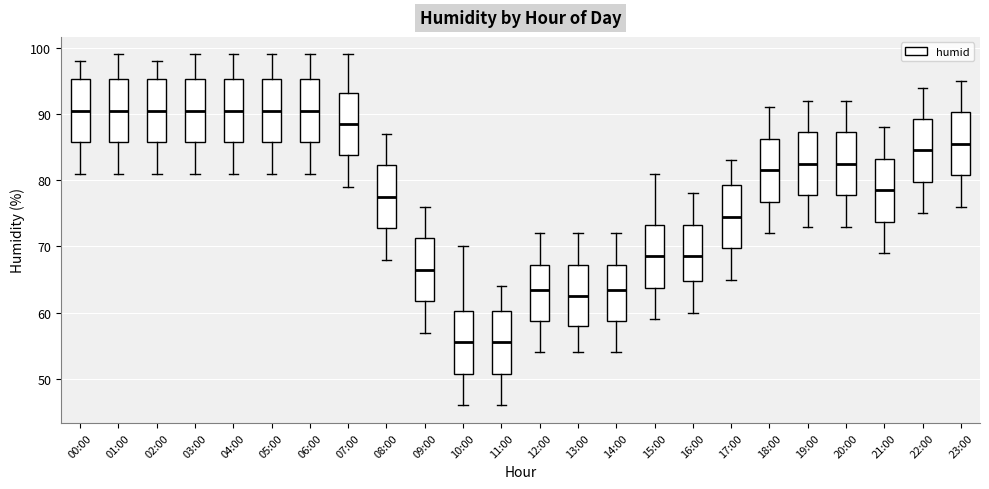

Reading left to right, read every box against the y-axis: the position of its median line, the range the box covers, and the ends of its whiskers. The values are not printed on the chart, so give them approximately, as read against the axis.

00:00: median 91, box 86 to 95, whiskers 81 to 98
01:00: median 91, box 86 to 95, whiskers 81 to 99
02:00: median 91, box 86 to 95, whiskers 81 to 98
03:00: median 91, box 86 to 95, whiskers 81 to 99
04:00: median 91, box 86 to 95, whiskers 81 to 99
05:00: median 91, box 86 to 95, whiskers 81 to 99
06:00: median 91, box 86 to 95, whiskers 81 to 99
07:00: median 89, box 84 to 93, whiskers 79 to 99
08:00: median 78, box 73 to 82, whiskers 68 to 87
09:00: median 67, box 62 to 71, whiskers 57 to 76
10:00: median 56, box 51 to 60, whiskers 46 to 70
11:00: median 56, box 51 to 60, whiskers 46 to 64
12:00: median 64, box 59 to 67, whiskers 54 to 72
13:00: median 63, box 58 to 67, whiskers 54 to 72
14:00: median 64, box 59 to 67, whiskers 54 to 72
15:00: median 69, box 64 to 73, whiskers 59 to 81
16:00: median 69, box 65 to 73, whiskers 60 to 78
17:00: median 75, box 70 to 79, whiskers 65 to 83
18:00: median 82, box 77 to 86, whiskers 72 to 91
19:00: median 83, box 78 to 87, whiskers 73 to 92
20:00: median 83, box 78 to 87, whiskers 73 to 92
21:00: median 79, box 74 to 83, whiskers 69 to 88
22:00: median 85, box 80 to 89, whiskers 75 to 94
23:00: median 86, box 81 to 90, whiskers 76 to 95